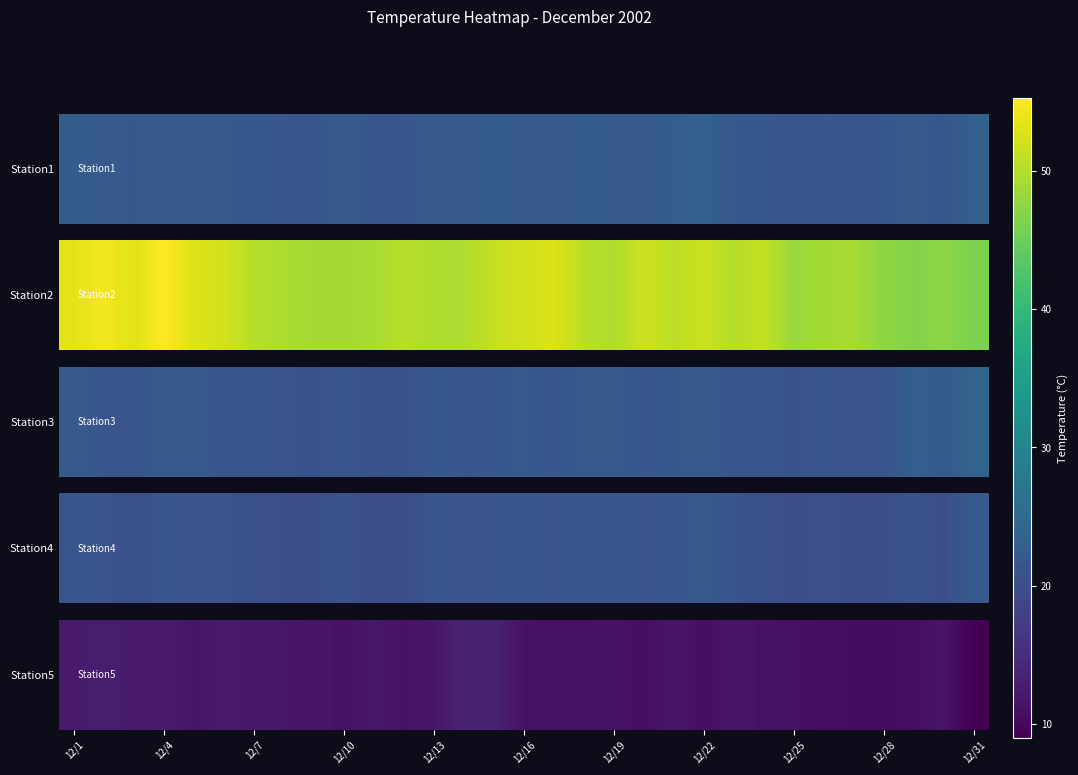

True or false: the data shows 11.1 at 12/25.

True